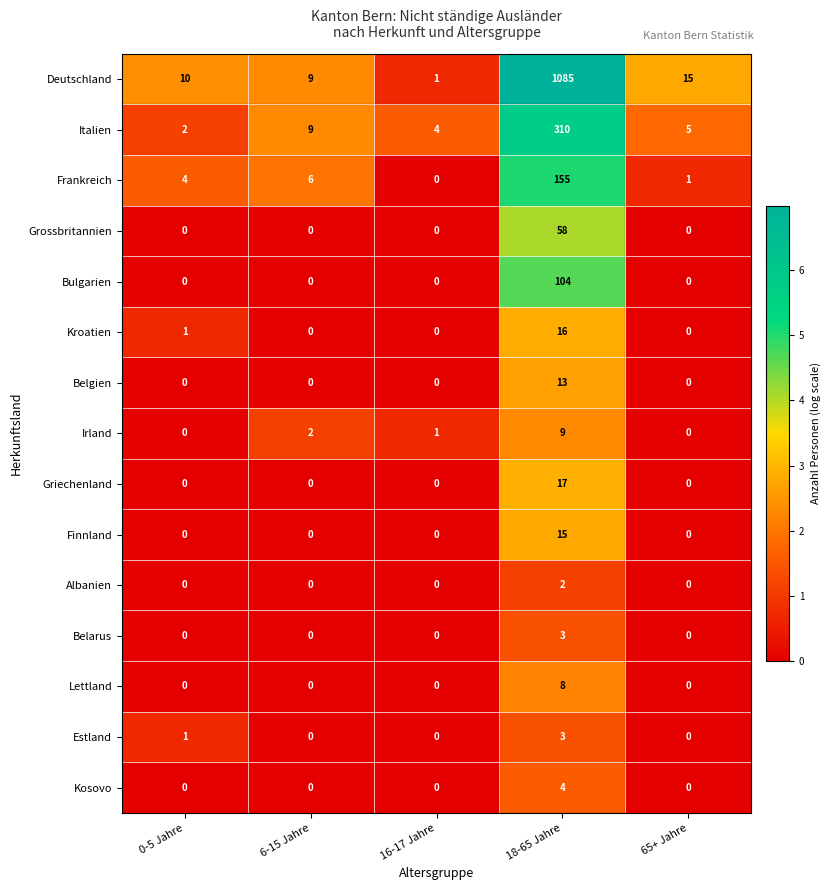

How many Albanien values are between 0 and 1?

4